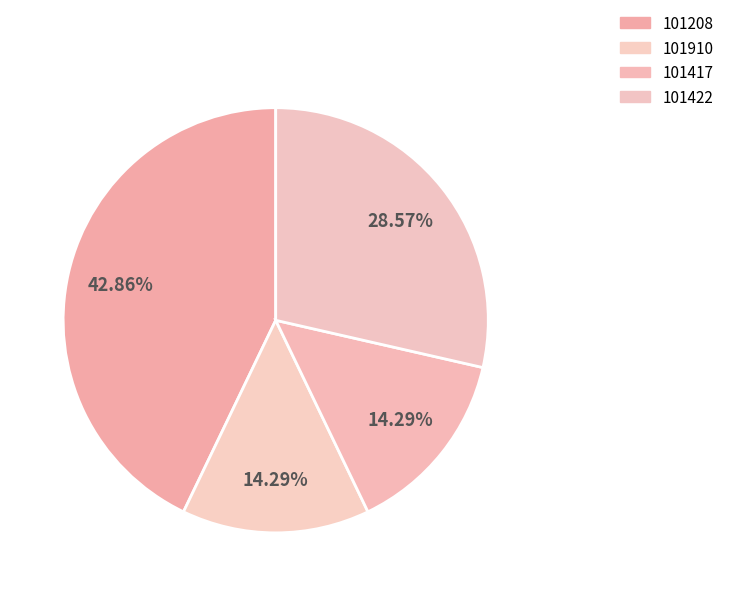

Count the number of slices in the pie.

4